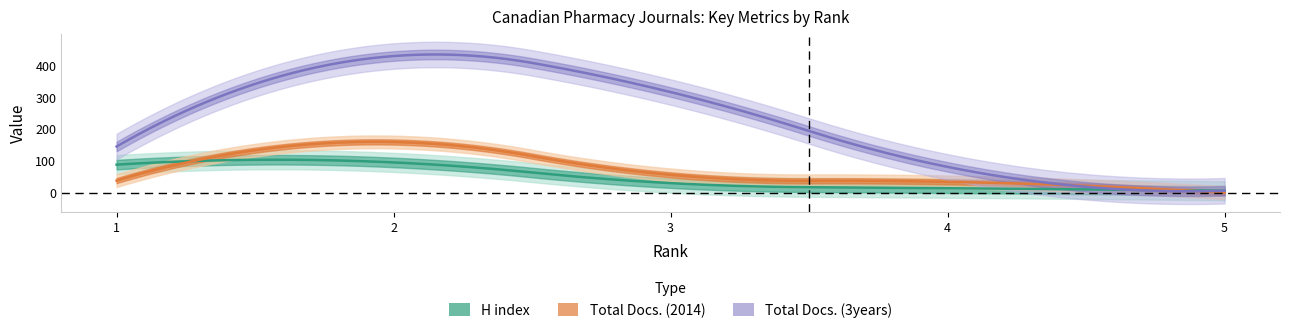

At how many categories does at least one series exceed 277?

2